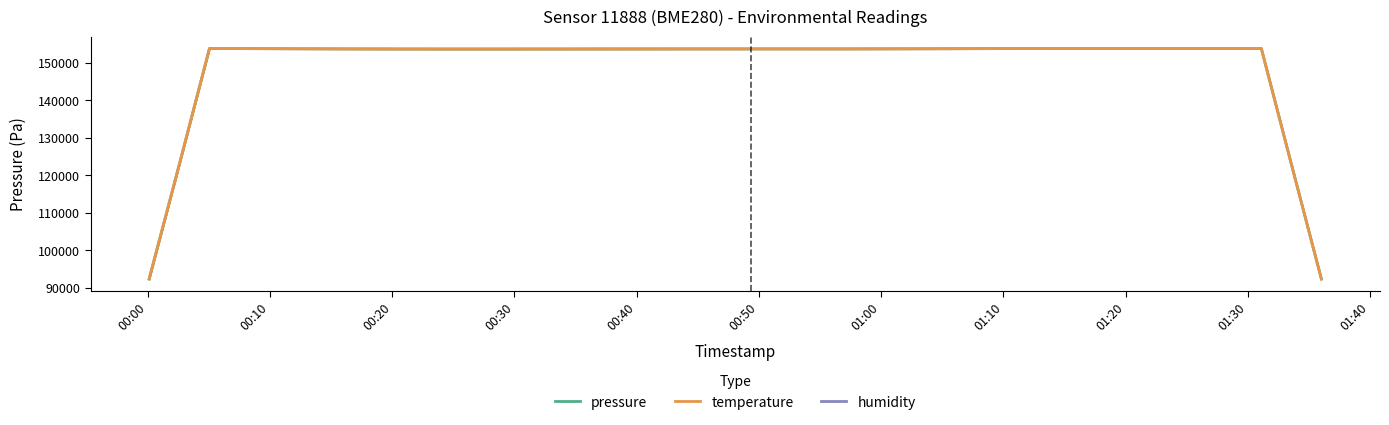

What is the lowest value of the pressure series?

92312.3